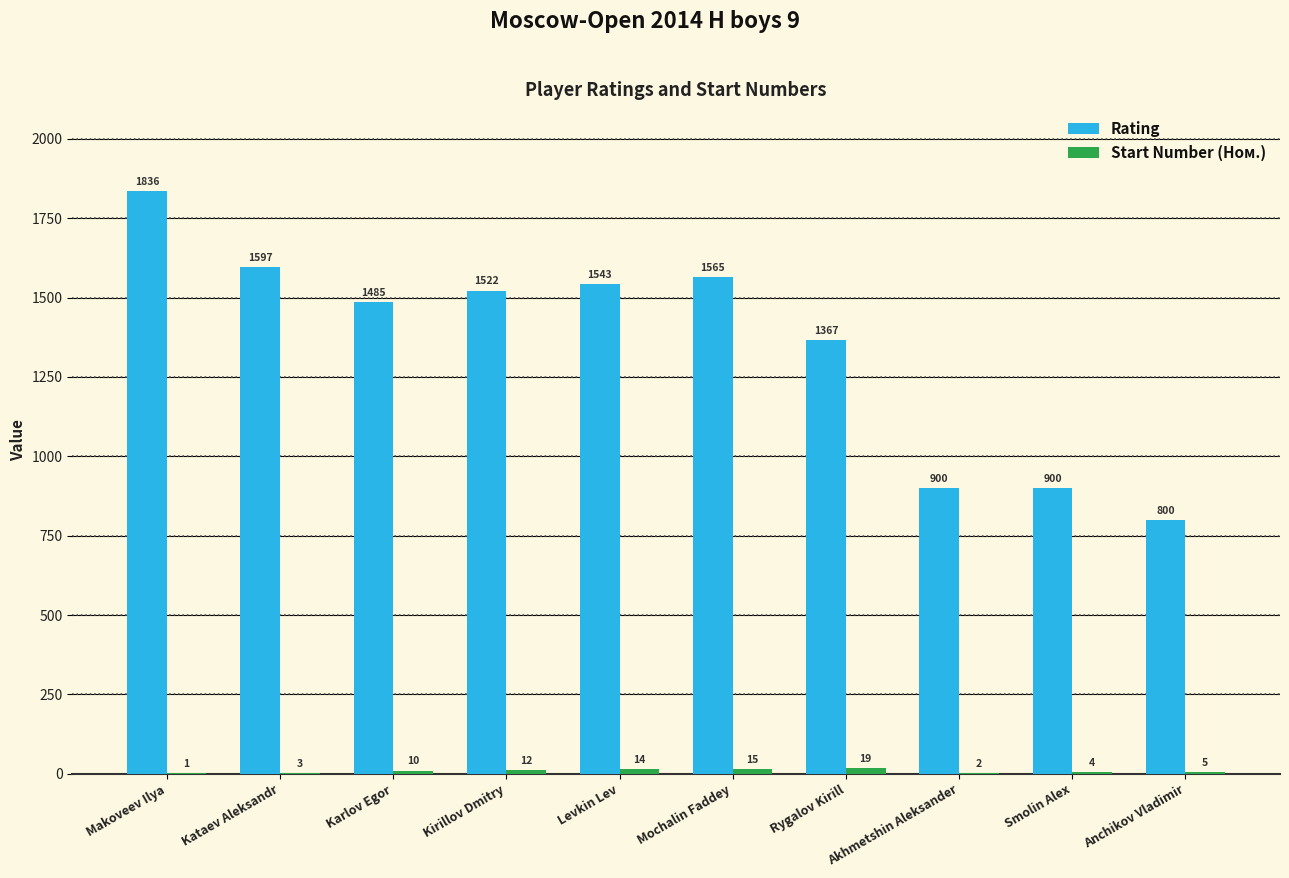

What is the approximate value of Rating at Anchikov Vladimir, to the nearest 50?

800